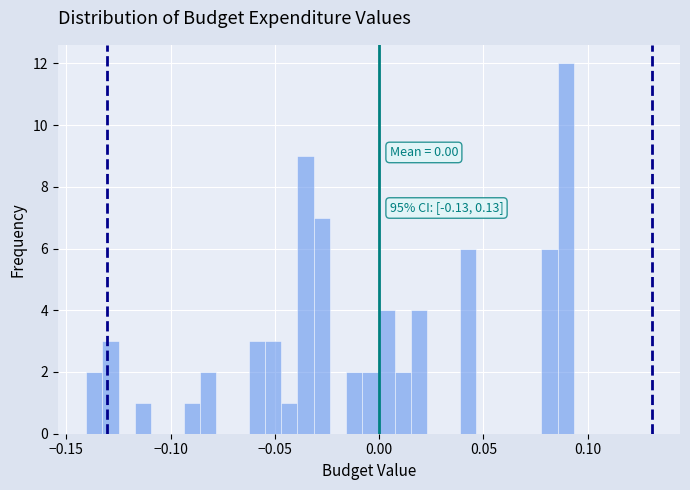

Read against the x-axis, roughly where is the centre of the tallest bar?

0.090